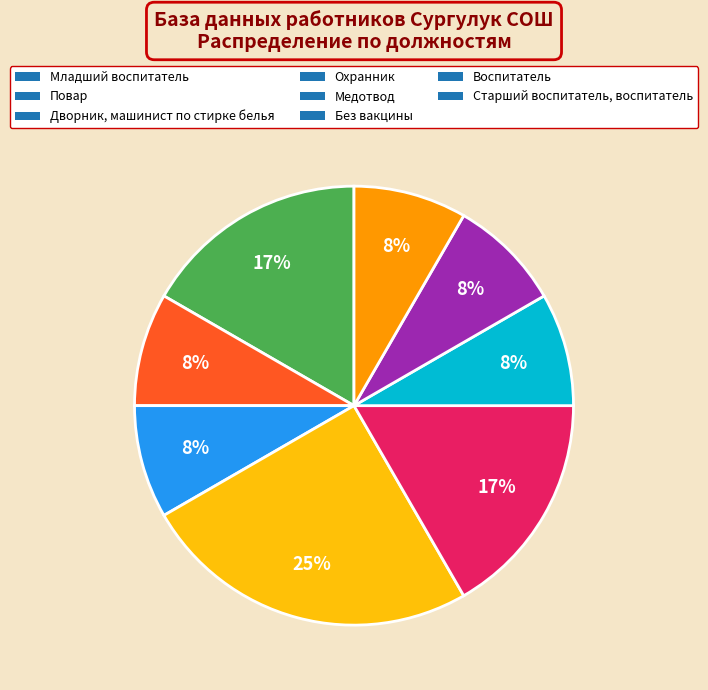

Is it true that Без вакцины is 8% of the pie?

True